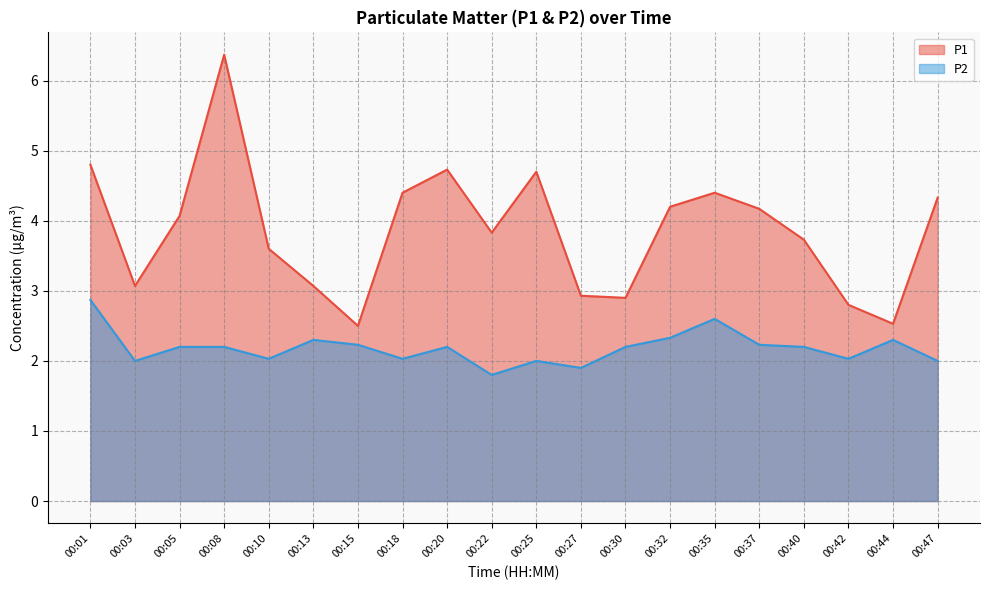

Which category has the highest value in the P1 series?

00:08